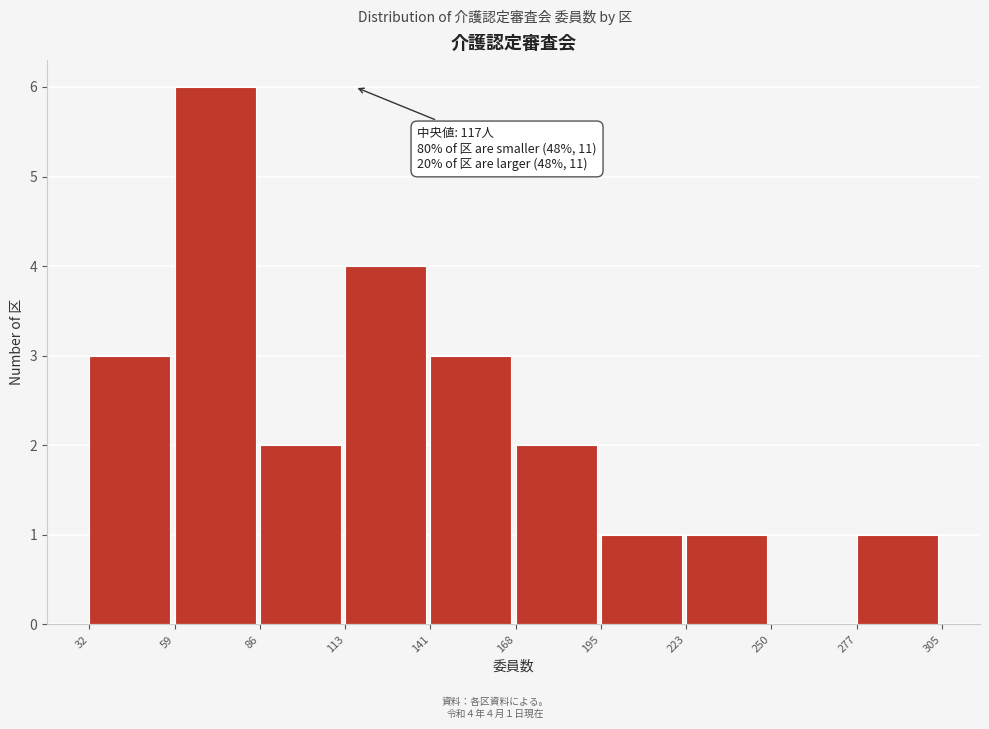

Over which range of the x-axis is the bar tallest?

59 to 86